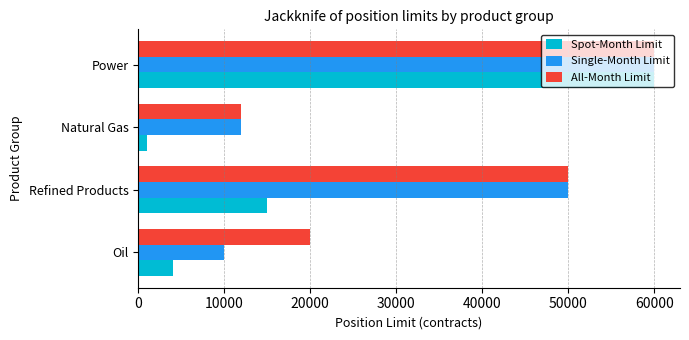

What is the sum of all Spot-Month Limit values?

80000